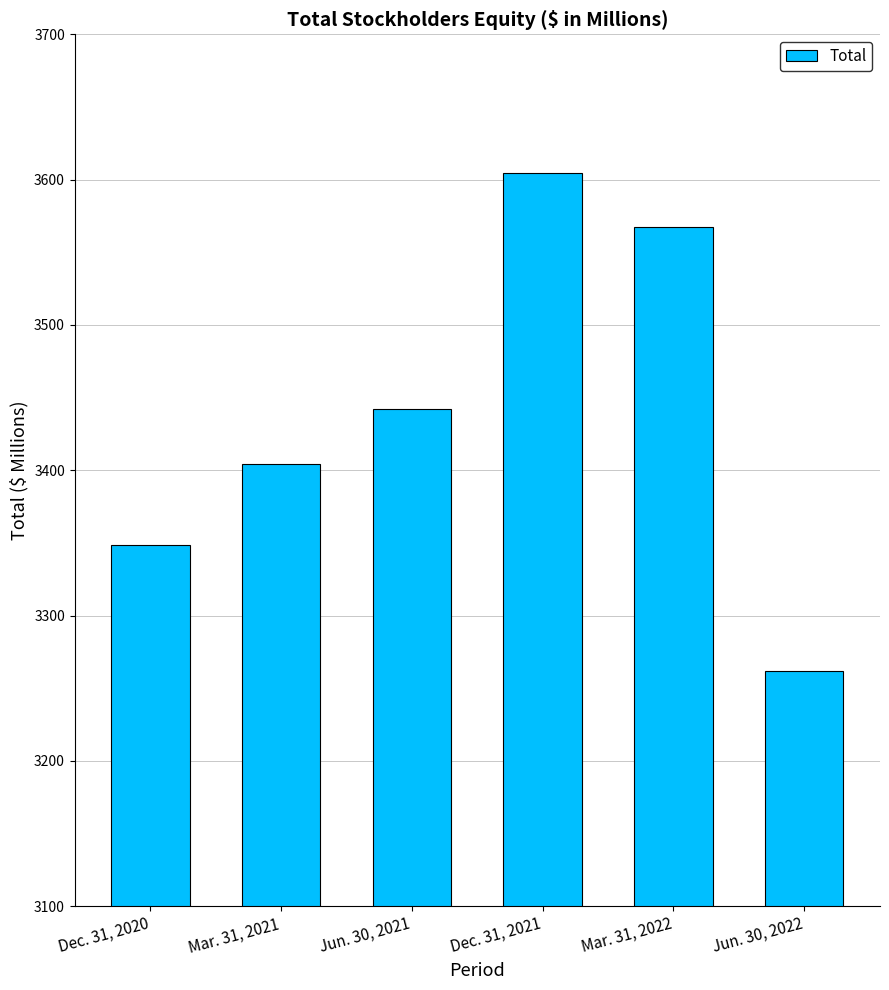

Count the number of values greater than 3442.

3